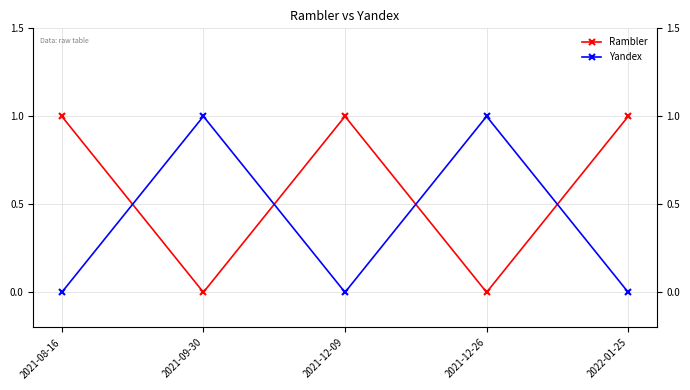

At which label is Yandex closest to 0?

2021-08-16